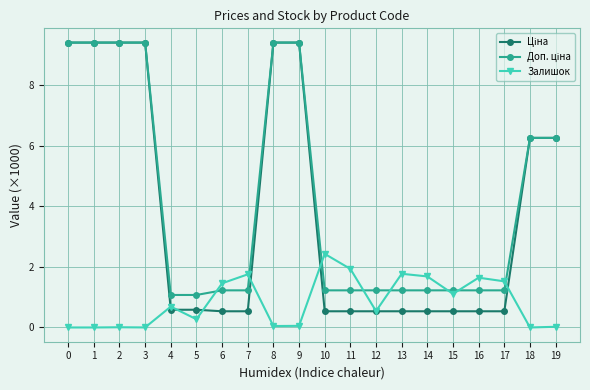

True or false: Залишок has more than 0 interior local peaks.

True